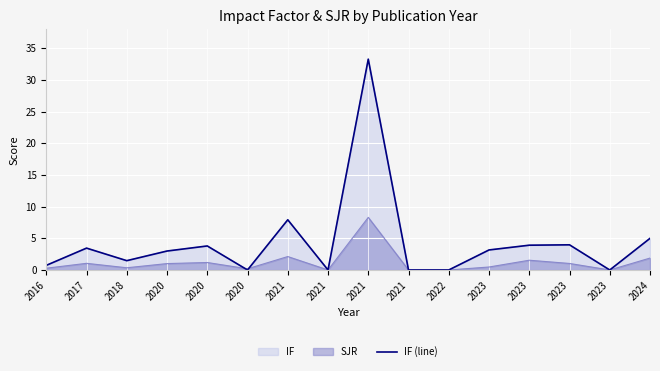

Approximately how many times larger is the value at 2023 compared to 2023?

1.2